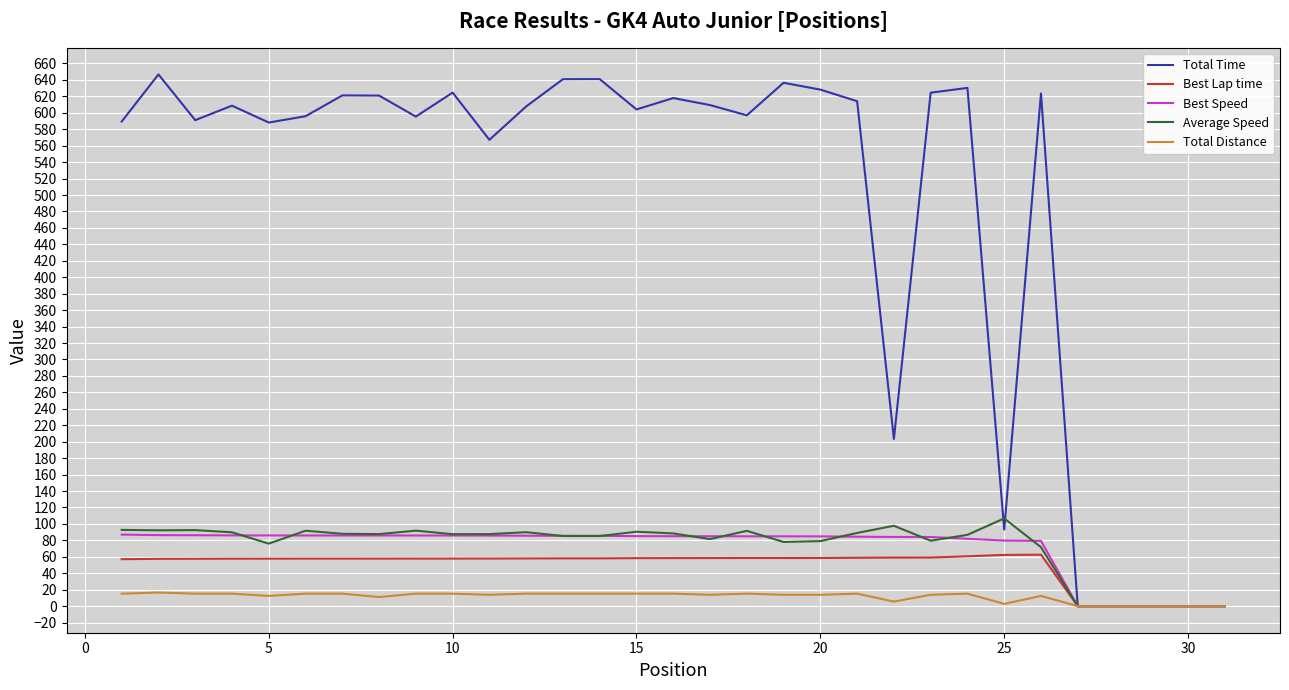

Which series has the largest total across all categories?

Total Time